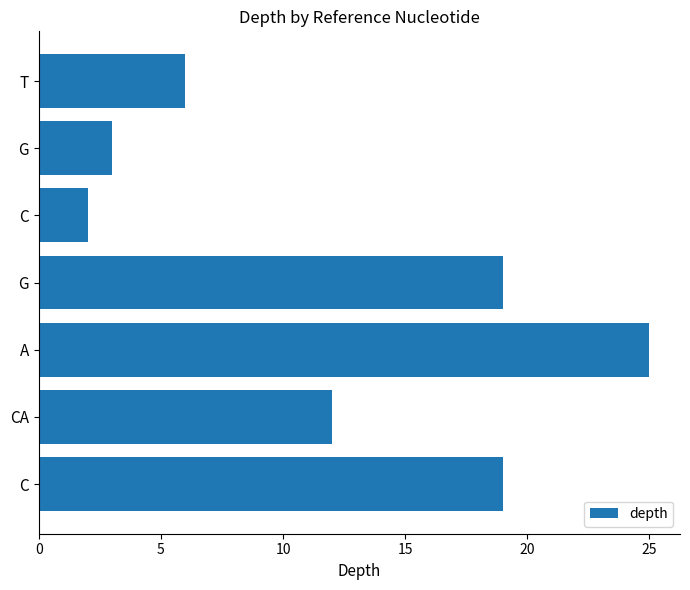

How many values are below 12?

3